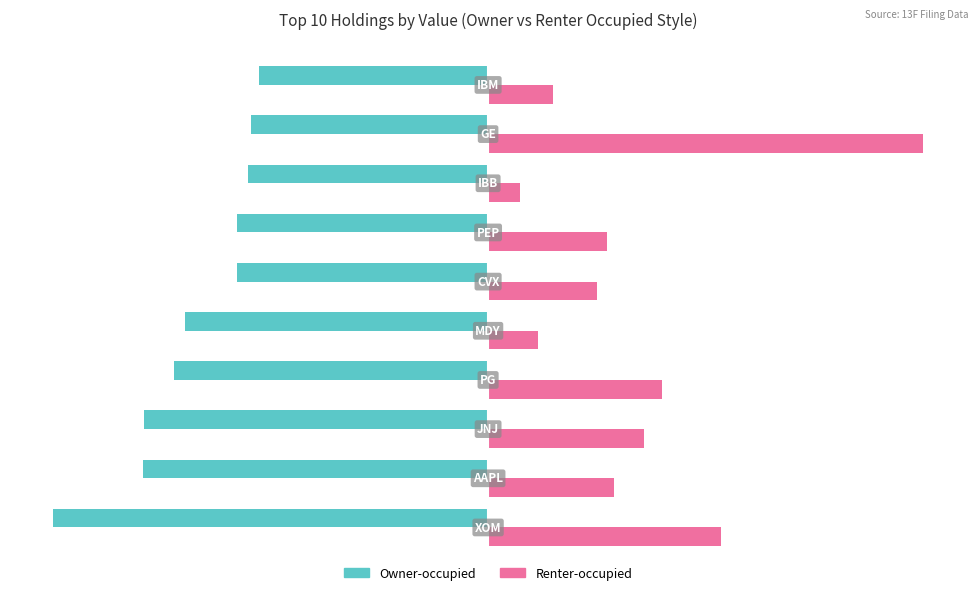

Which series has the widest spread of values?

Renter-occupied